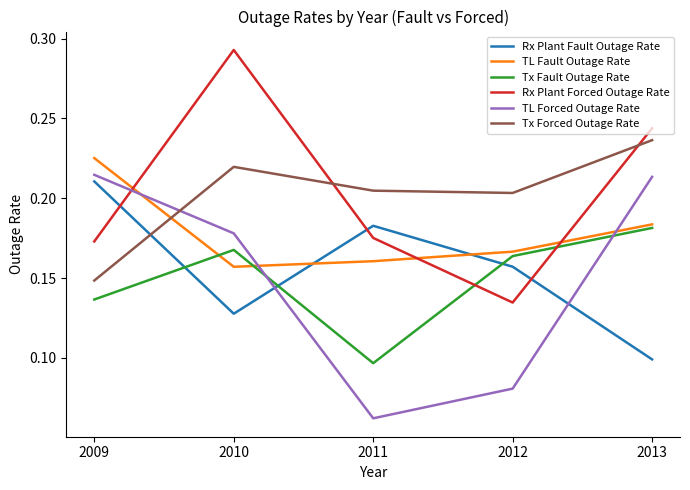

Which series changed the most between 2009 and 2012?

TL Forced Outage Rate